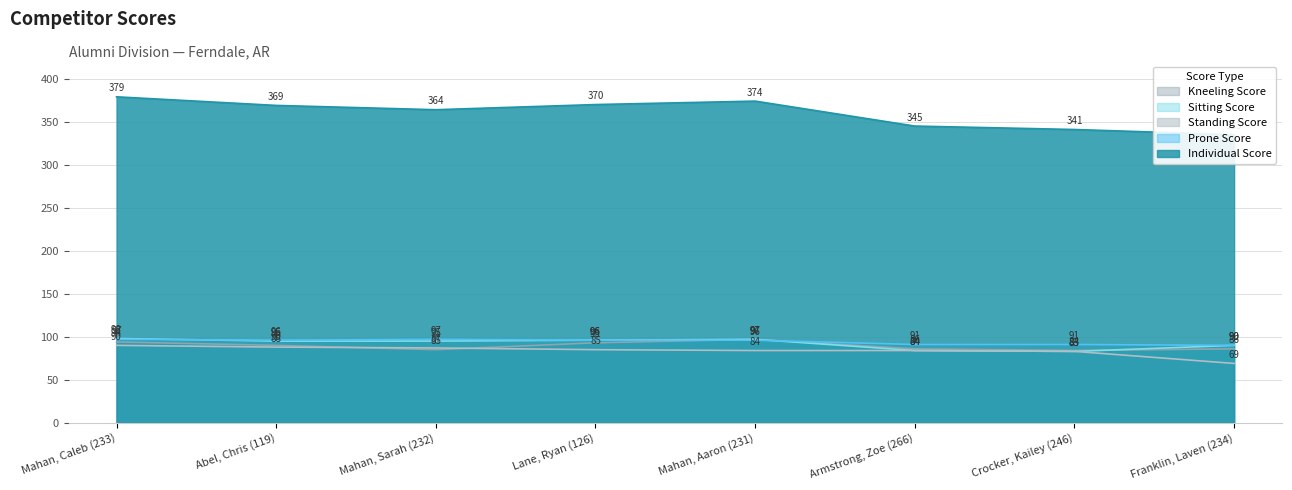

True or false: Individual Score and Kneeling Score cross at least once.

False